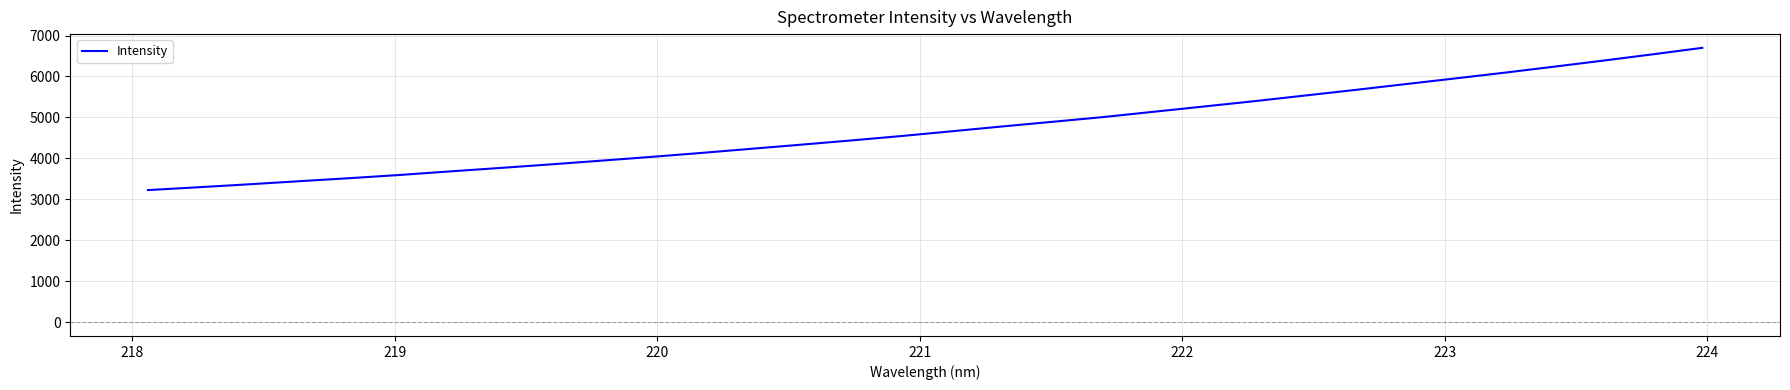

What is the difference between the maximum and minimum values?

3472.9